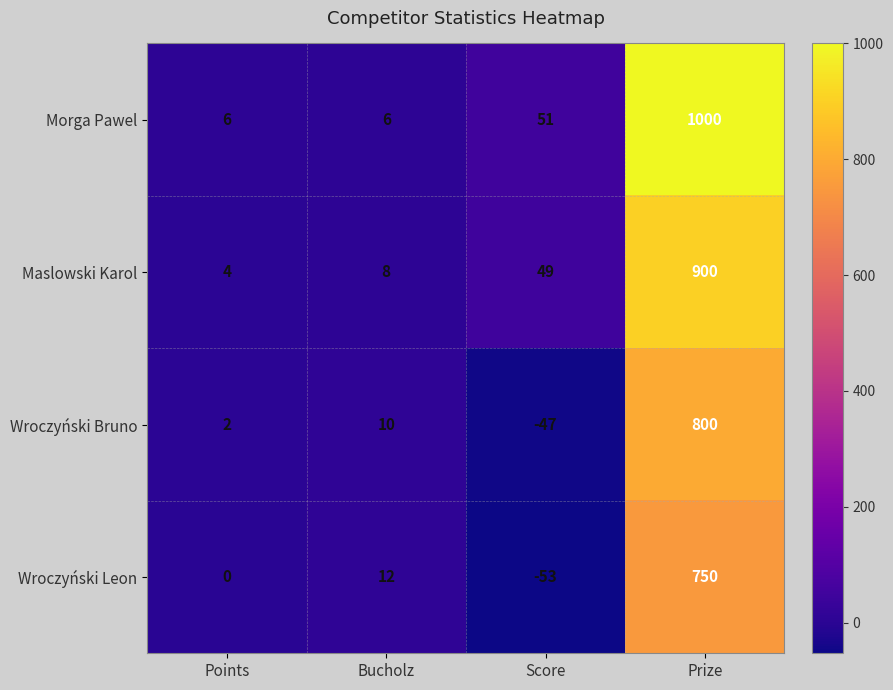

How many negative values does the Wroczyński Bruno series have?

1